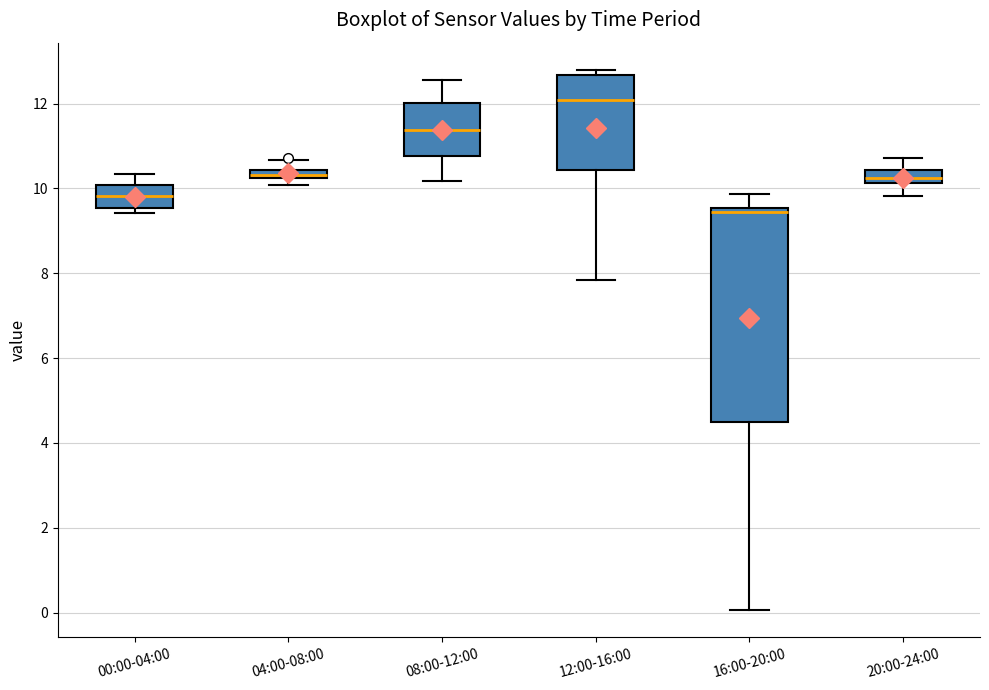

Where is the lower edge of the box for 00:00-04:00 on the y-axis? The values are not printed on the chart, so give them approximately, as read against the axis.

9.6